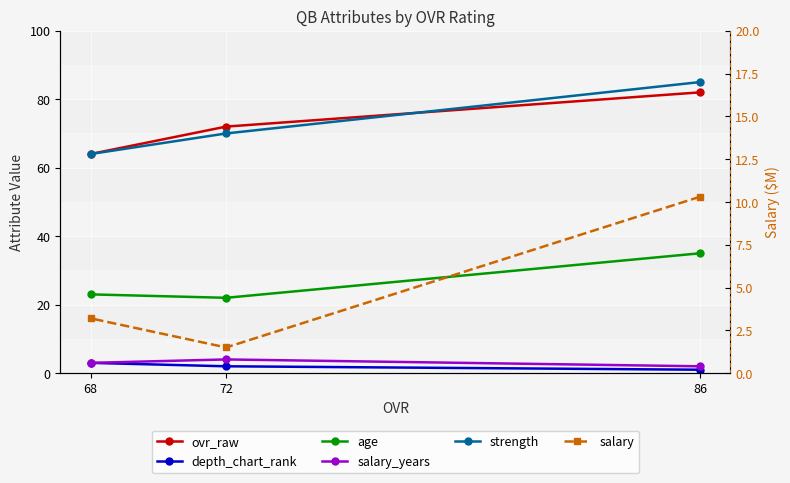

What is the sum of the salary_years values at 68 and 86?

5.0